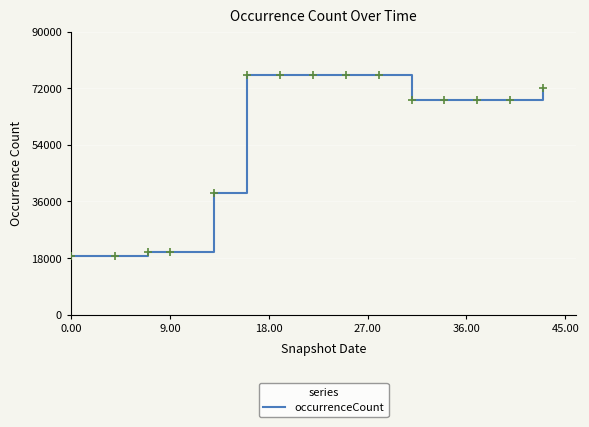

What is the difference between the maximum and minimum values?

57722